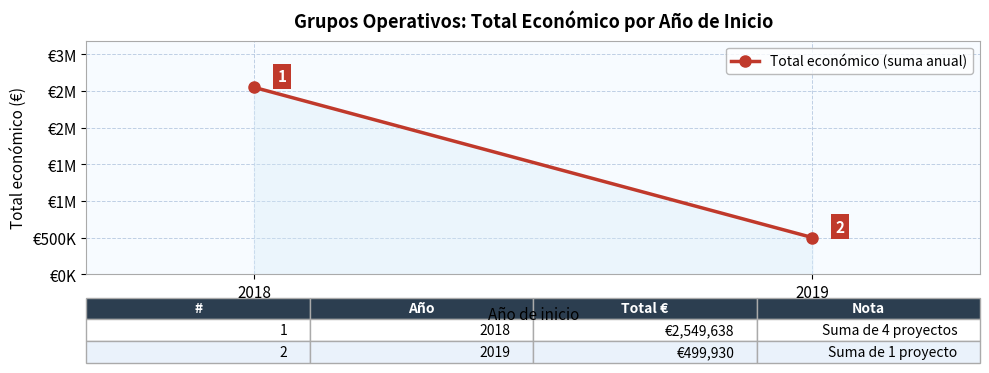

What is the greatest value displayed?

2549638